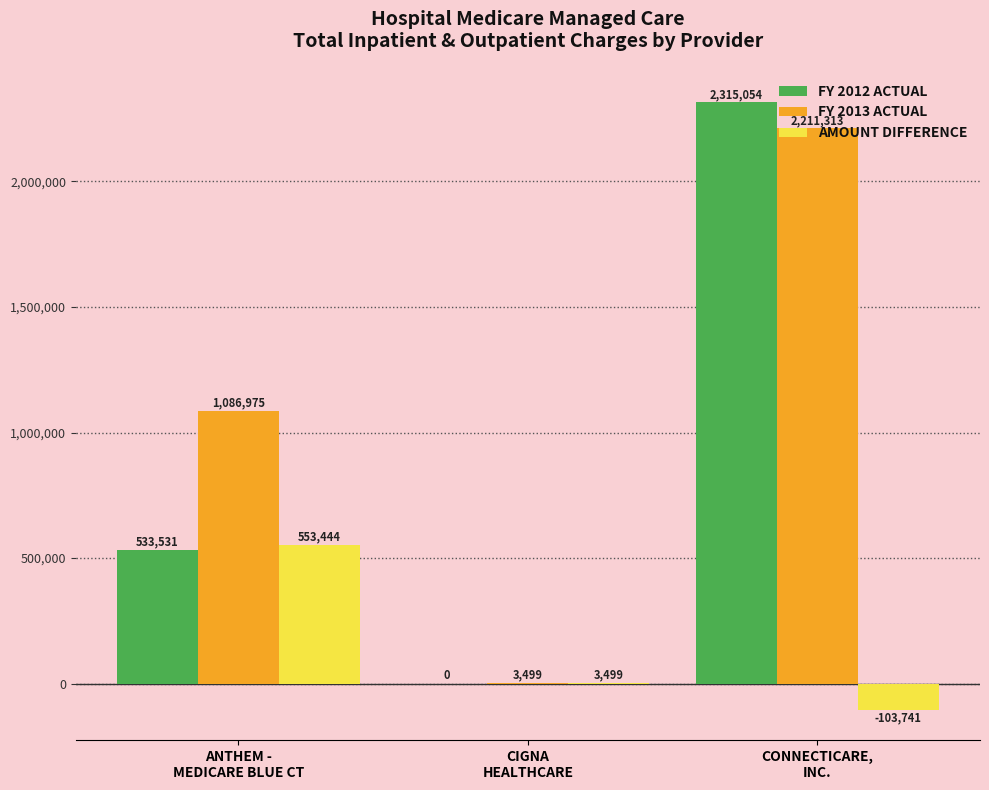

What is the maximum value shown in the chart?

2315054